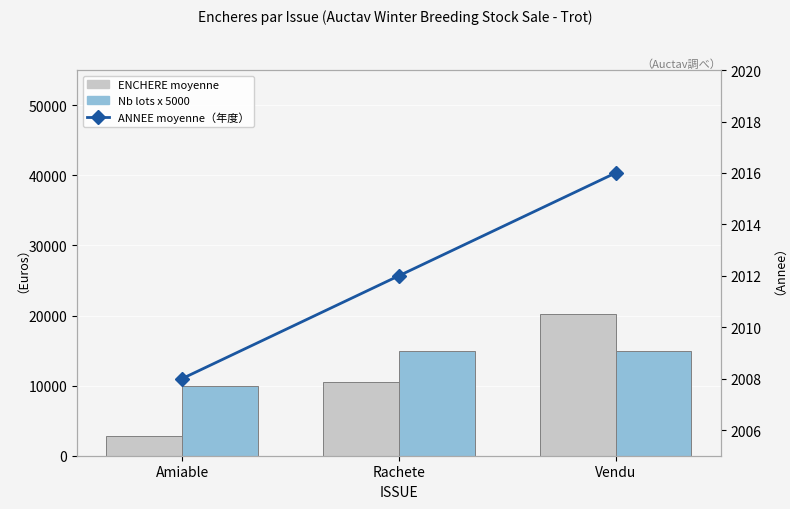

Which category has the highest value in the ENCHERE moyenne series?

Vendu